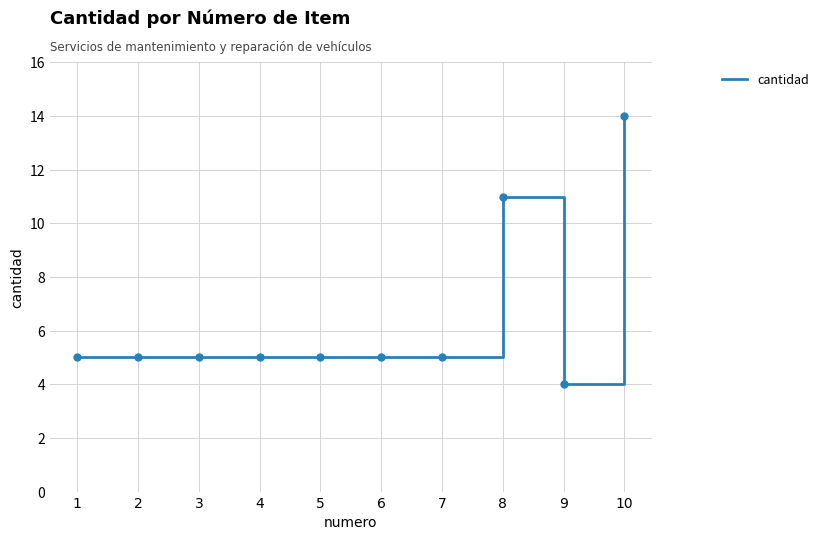

Is this an area chart (filled region under the line)?

No